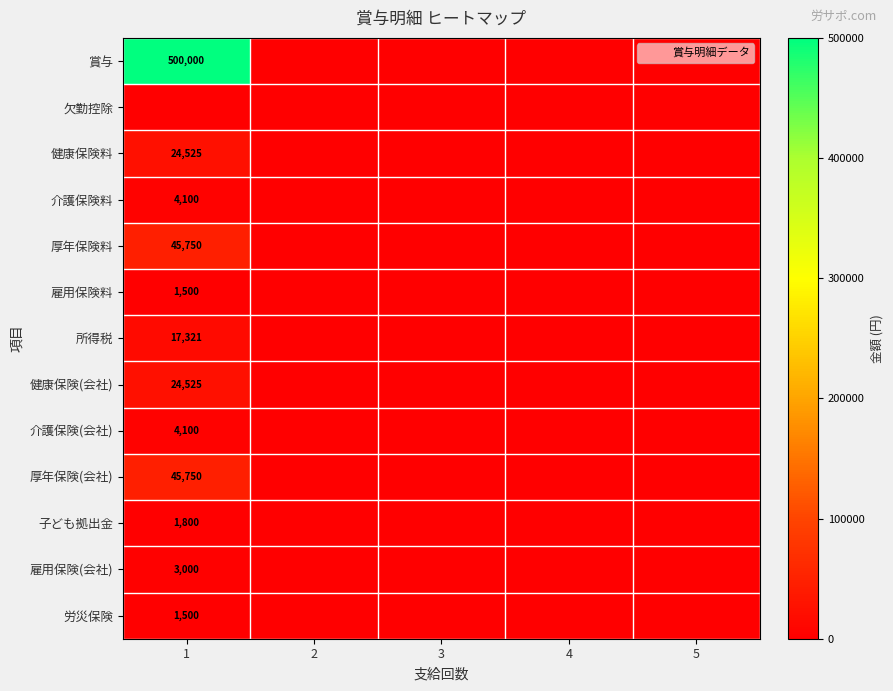

Which series has the largest range (max minus min)?

賞与